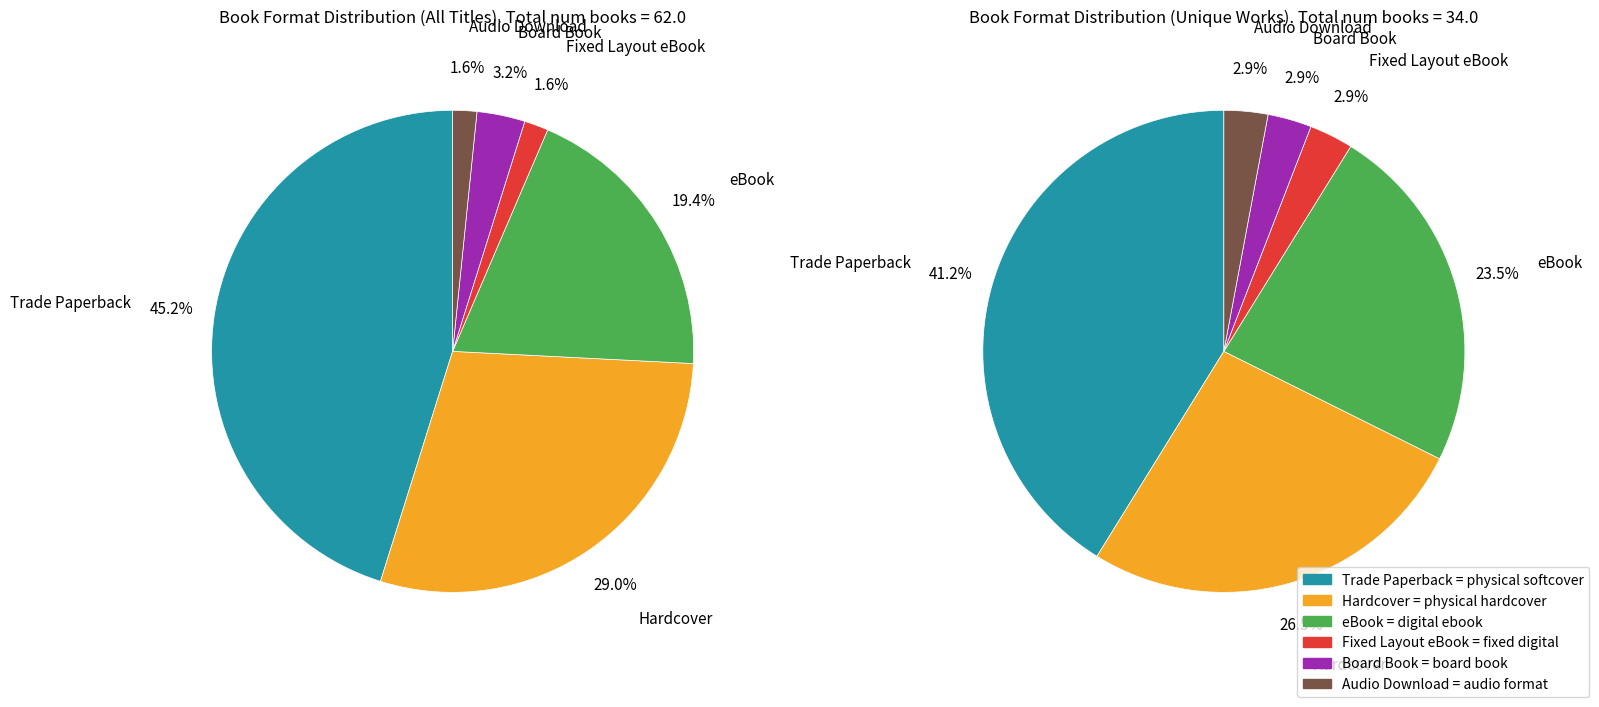

What is the largest slice in the pie chart?

Trade Paperback